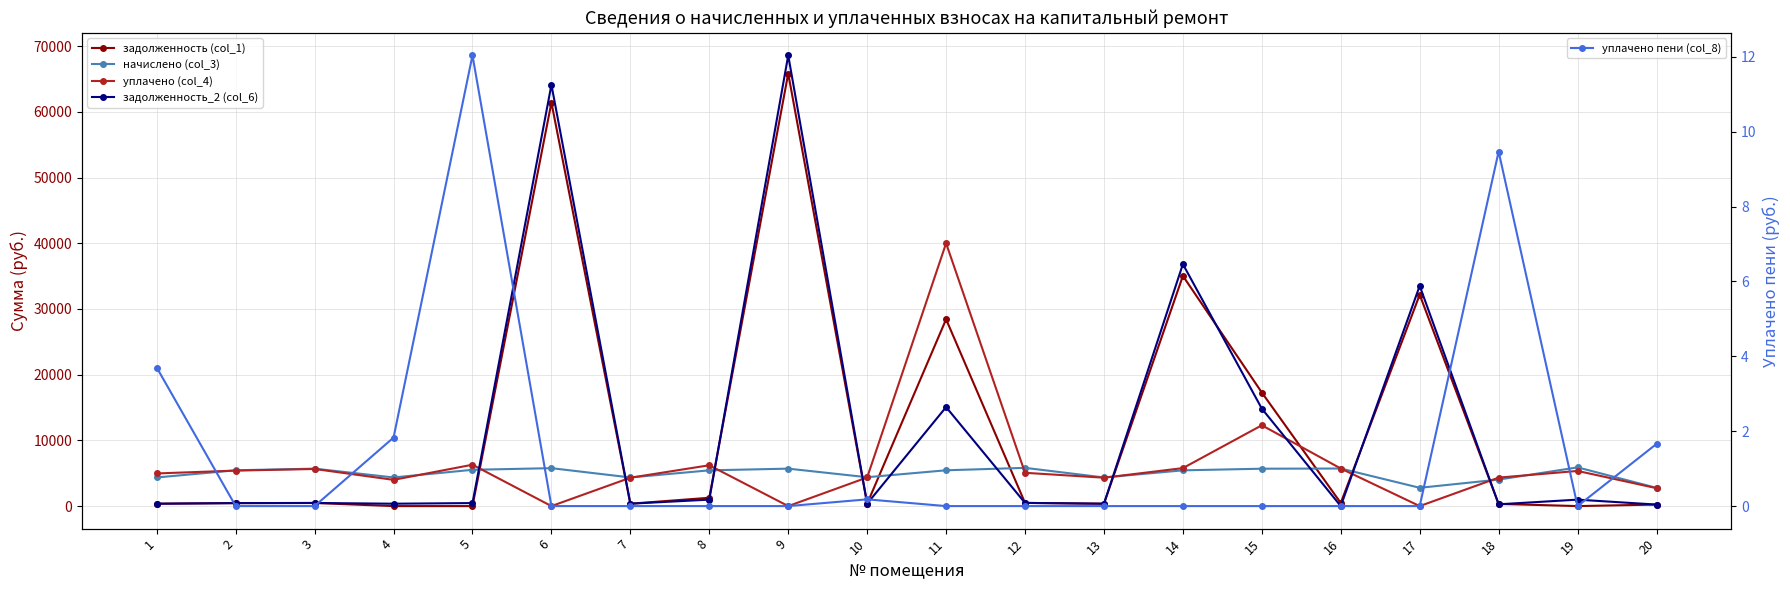

How many lines are shown in the chart?

5